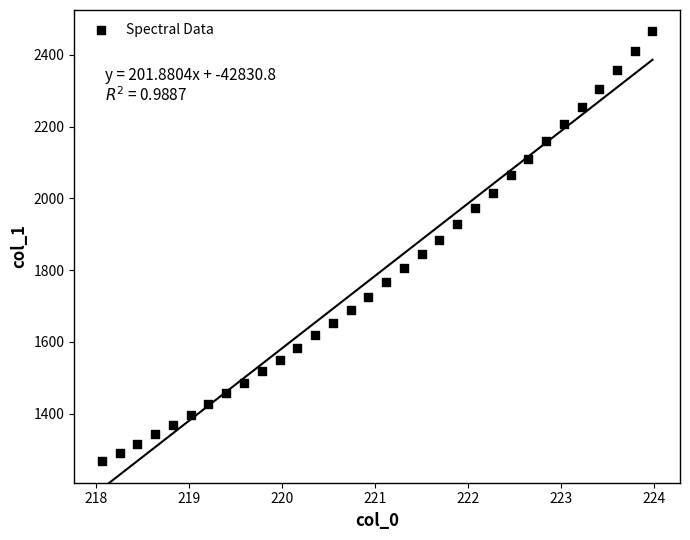

What is the range of X values (max minus min)?

5.9